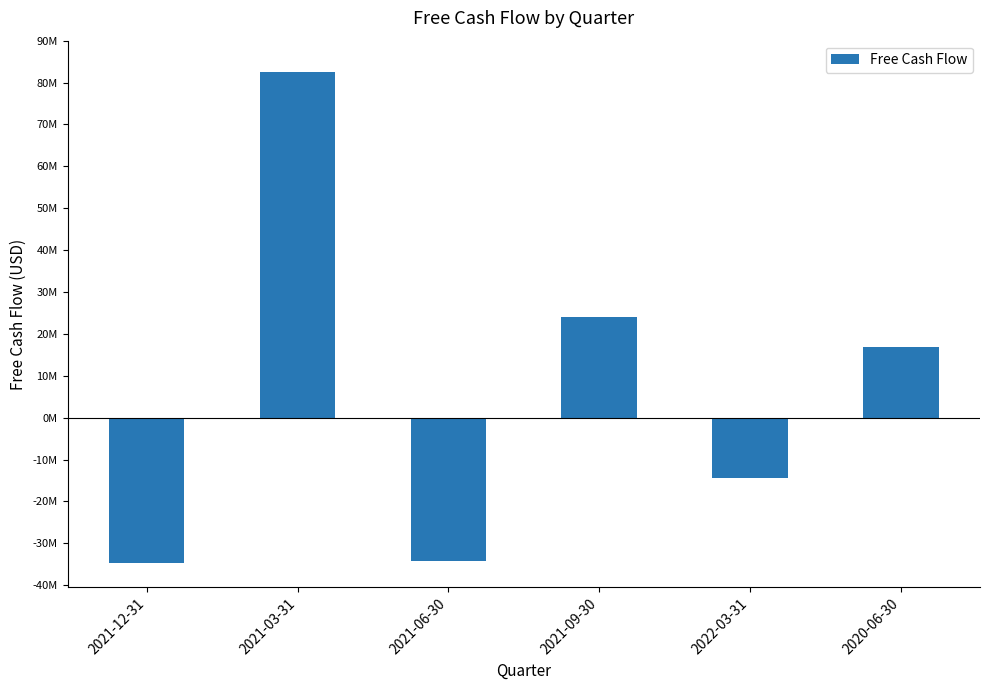

Does the chart contain any negative values?

Yes